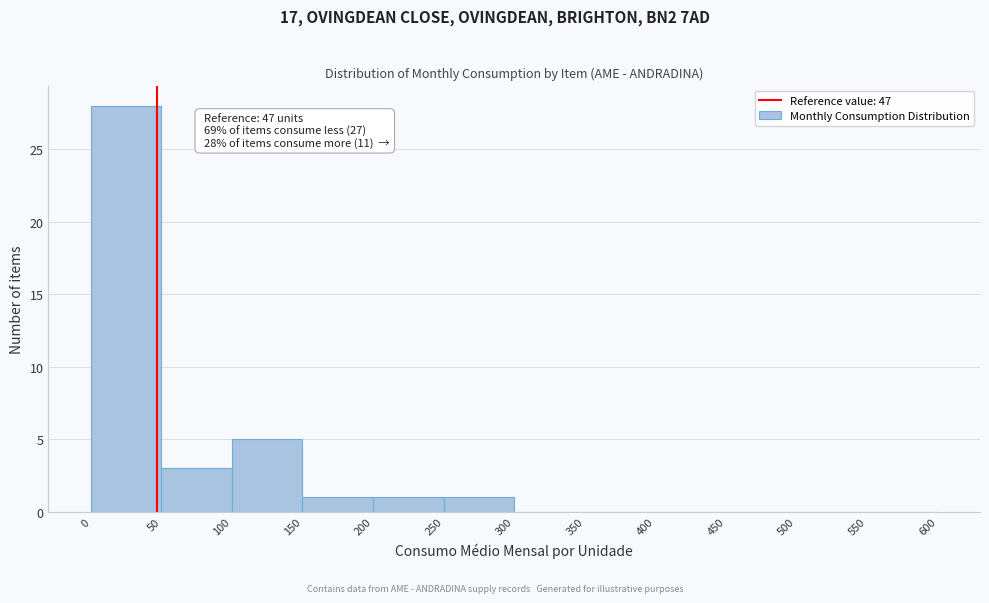

Over which range of the x-axis is the bar tallest?

0 to 50